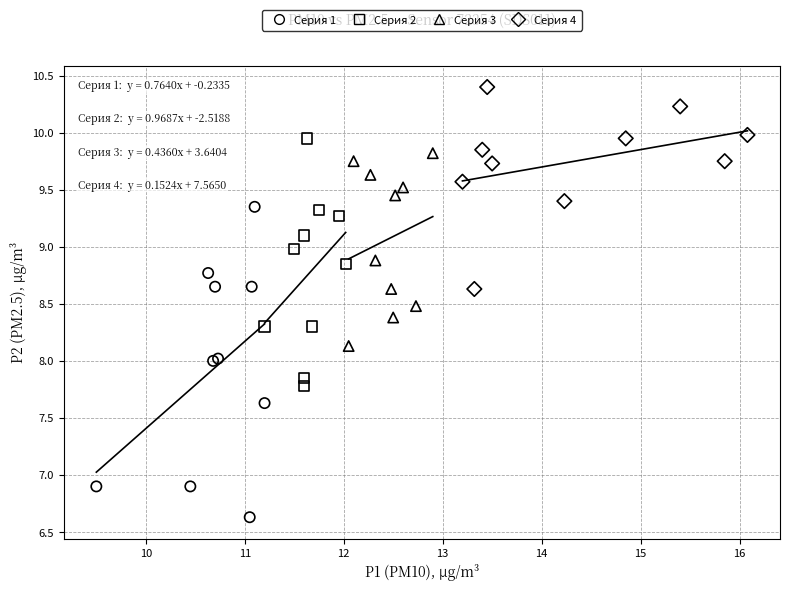

Which series contains the highest Y value?

Серия 4